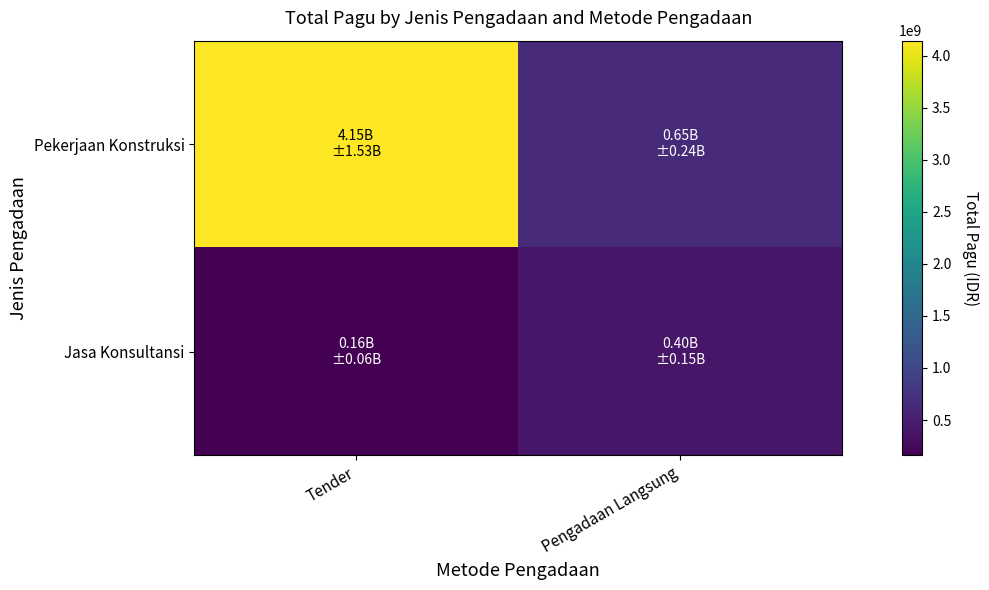

Which series changed the most between Tender and Pengadaan Langsung?

Pekerjaan Konstruksi